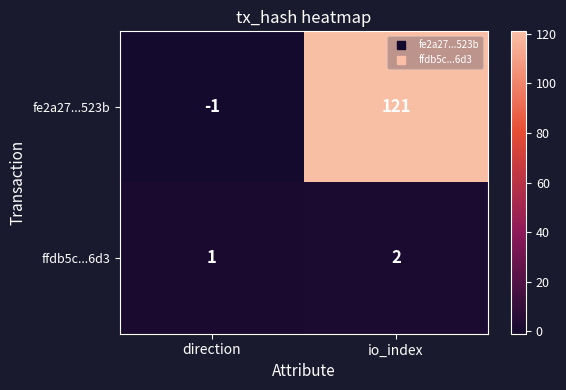

Which series has the largest total across all categories?

fe2a27...523b